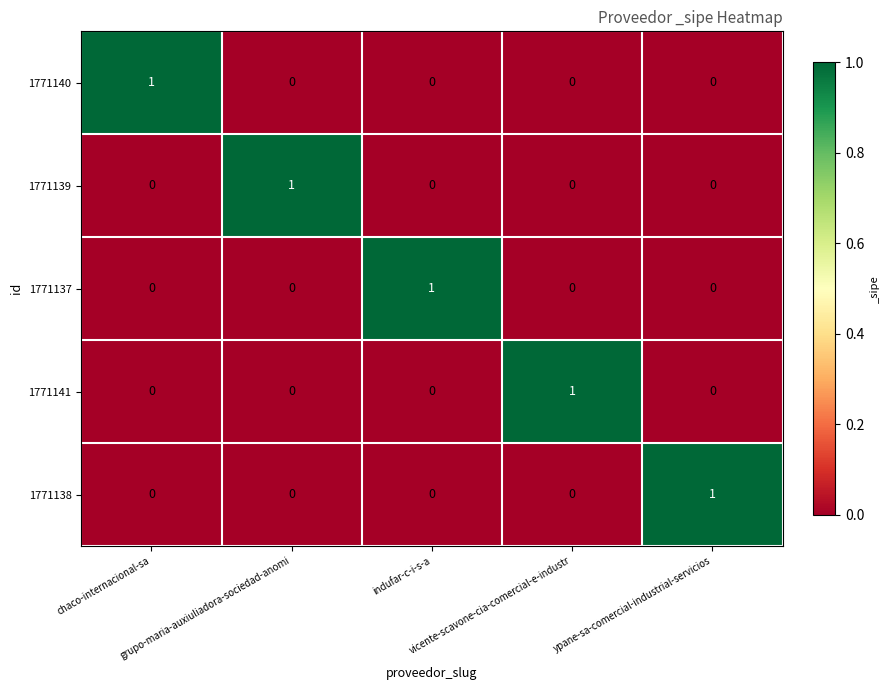

How many series are shown in this chart?

5